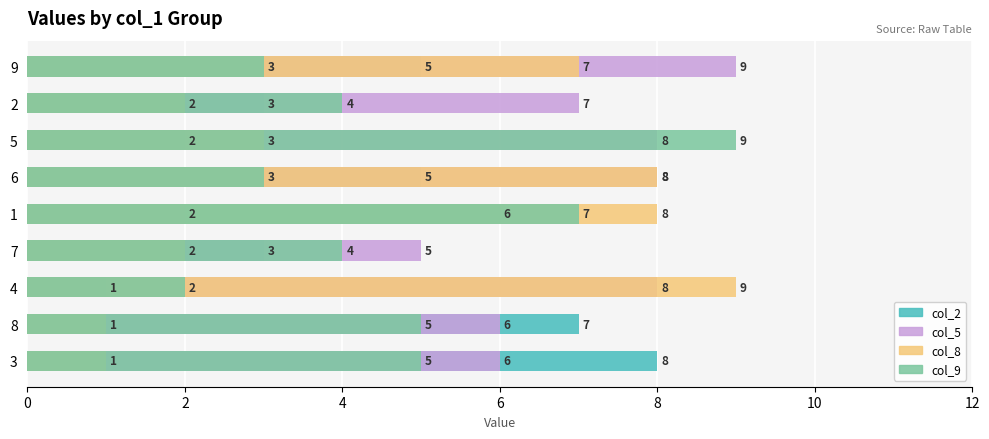

How many bars are there in total?

36